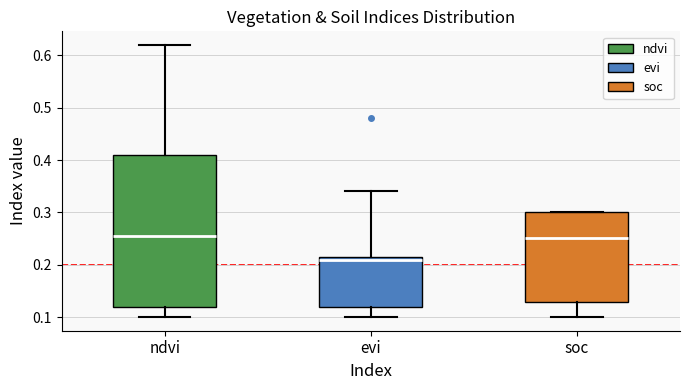

Which box is the tallest, from its lower edge to its upper edge?

ndvi